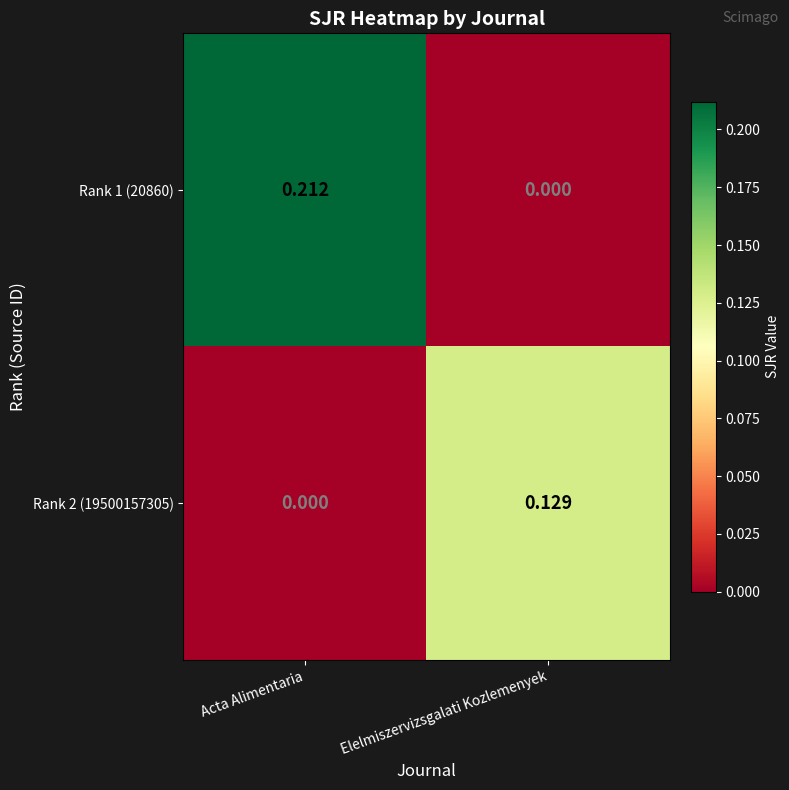

At which label is Rank 2 (19500157305) closest to 0?

Acta Alimentaria